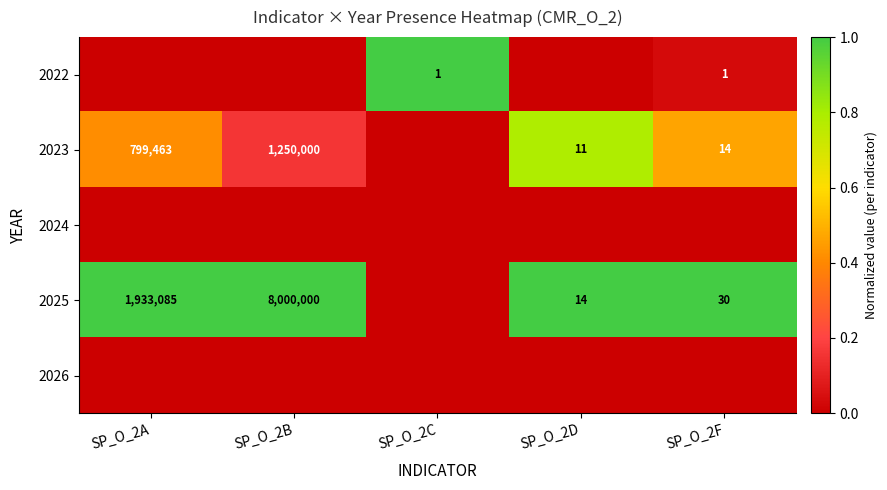

How many distinct data groups are displayed?

5